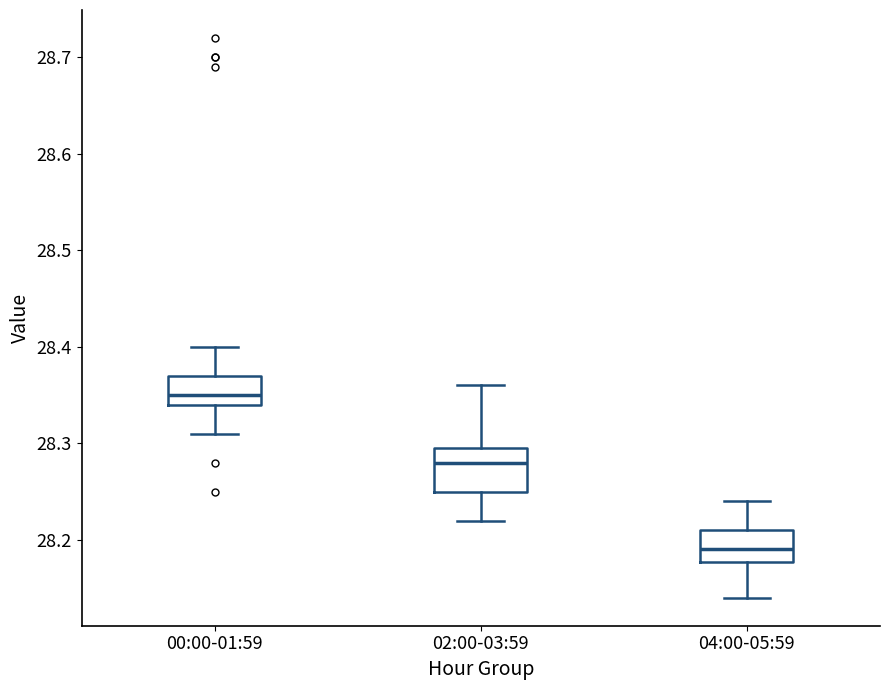

Which box's median line is the highest?

00:00-01:59